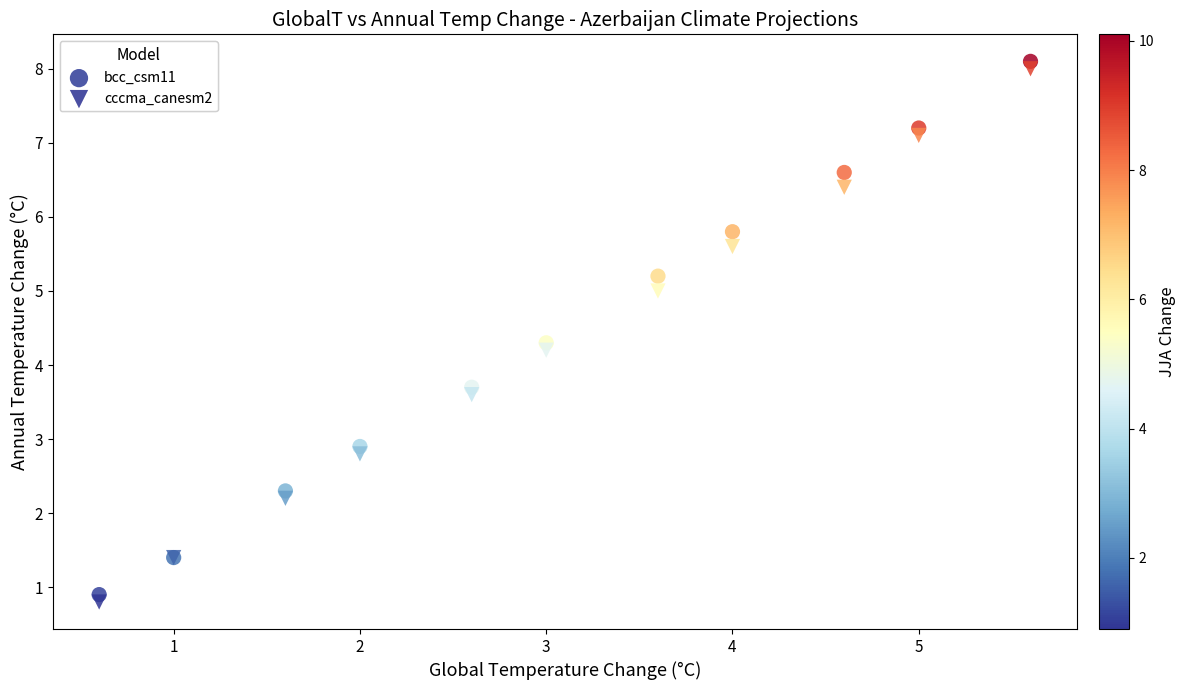

What is the X range (max minus min) for the scatter plot?

5.0